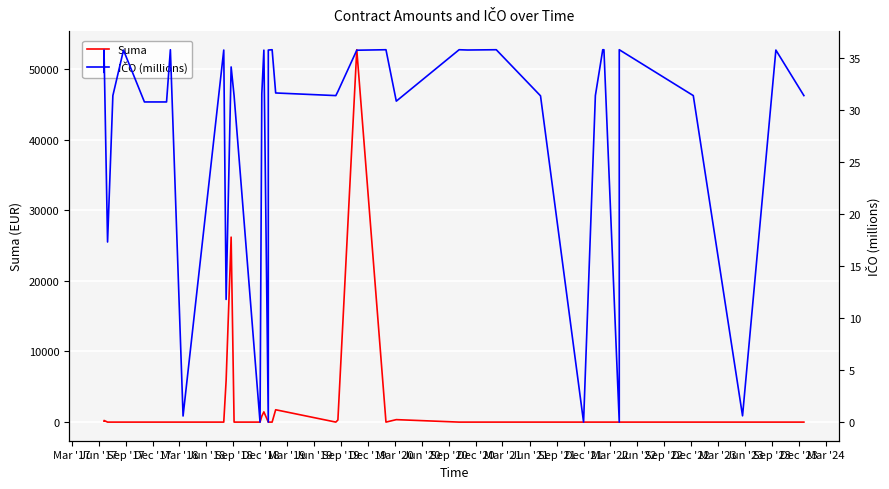

List the series in order of their overall mean, lowest first.

IČO (millions), Suma